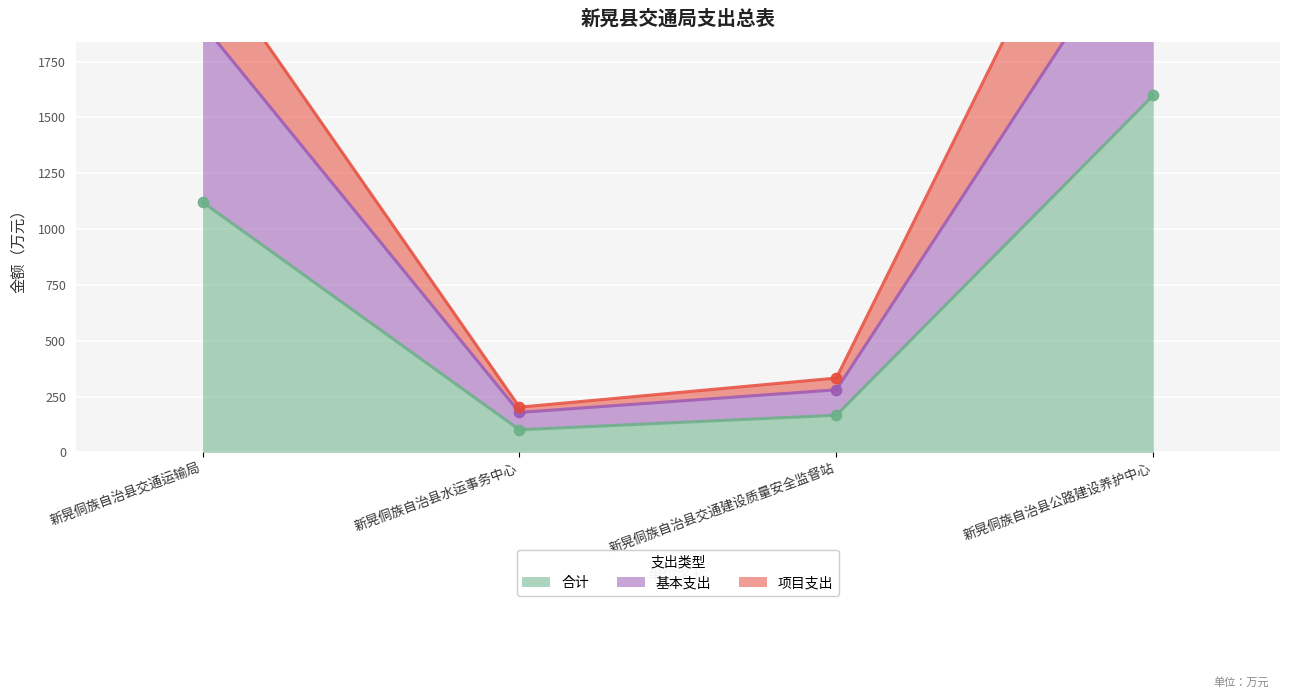

At how many categories does at least one series exceed 640?

2